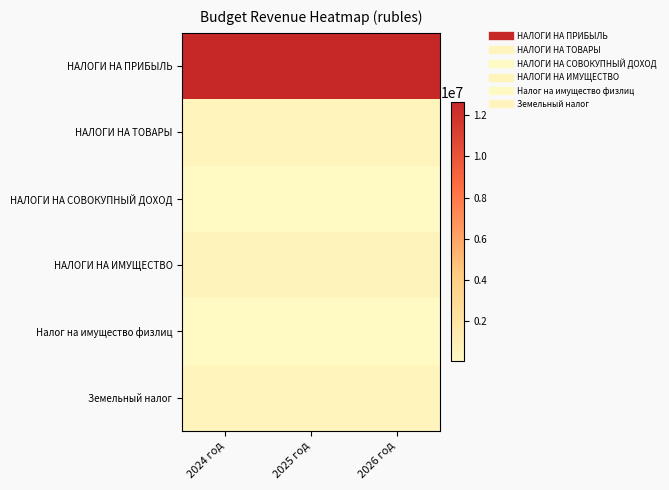

How many series are shown in this chart?

6